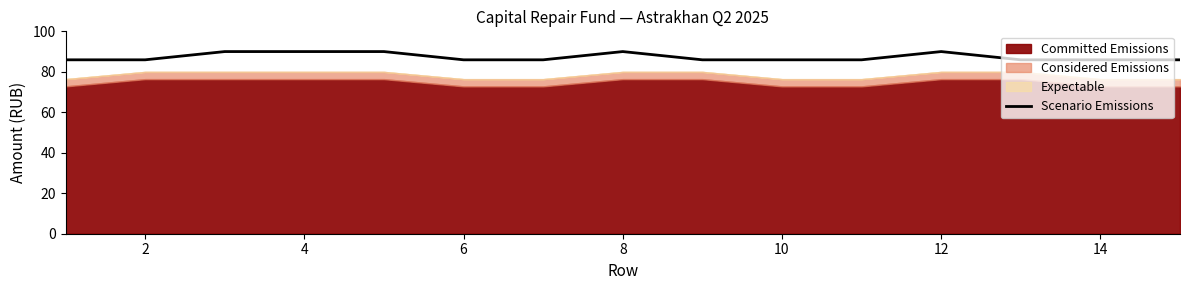

Is it true that Scenario Emissions equals 85.9 at 10?

True